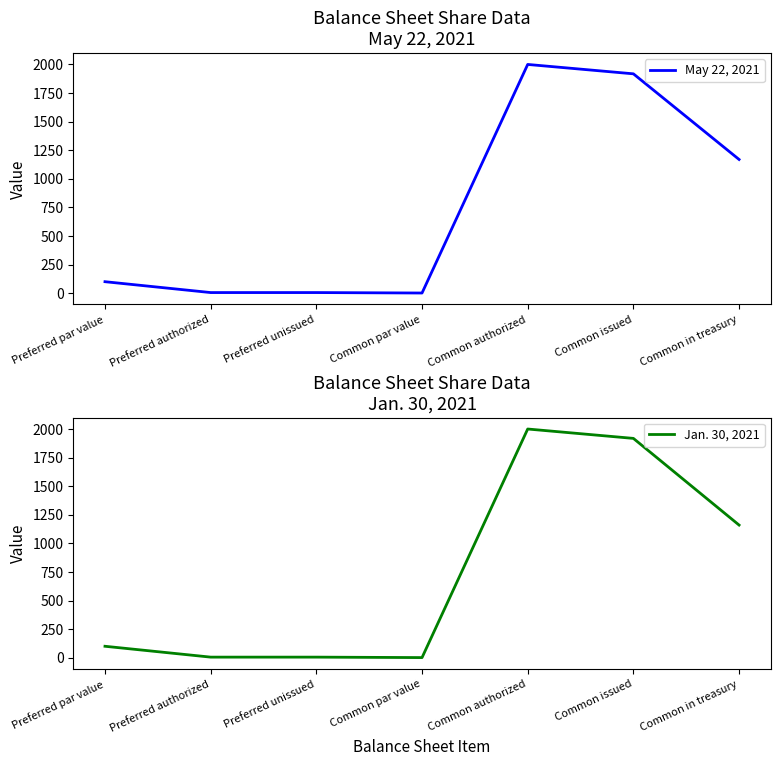

At which label does Jan. 30, 2021 reach its minimum?

Common par value